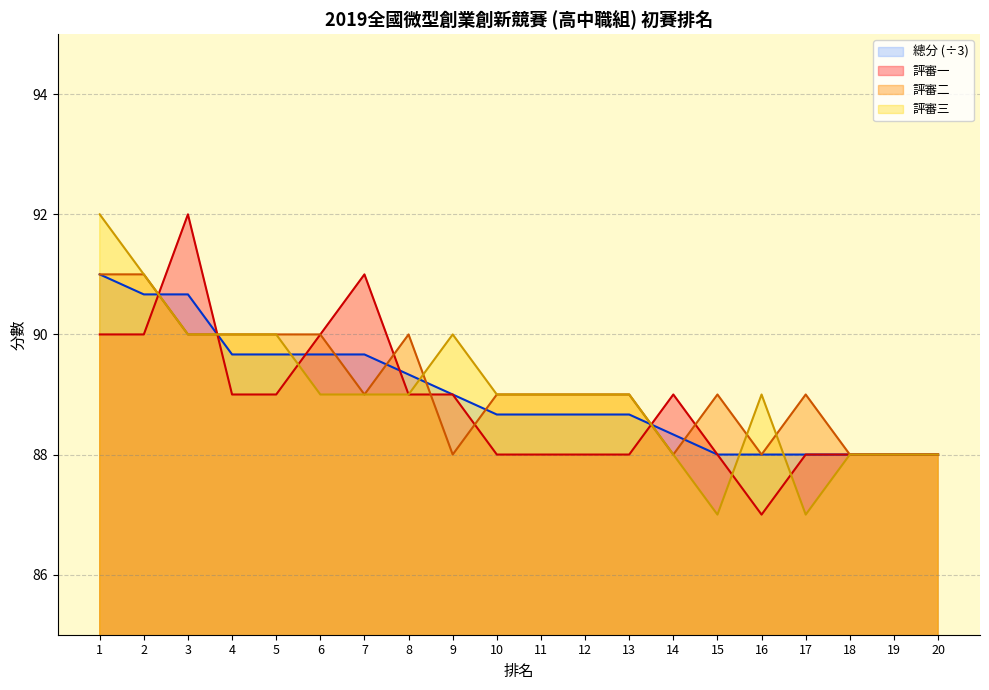

Which series has the largest total across all categories?

評審二